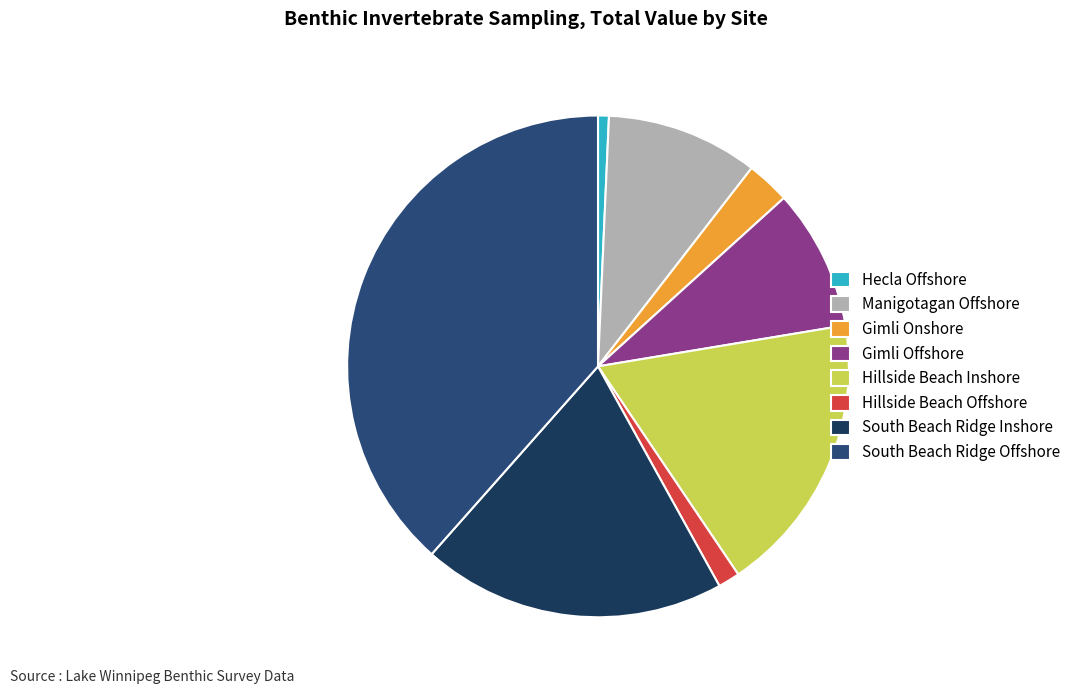

Count the number of slices in the pie.

8